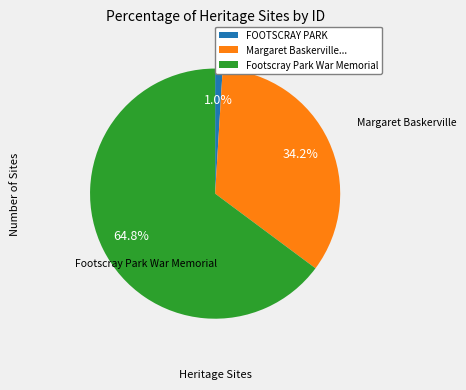

Is there any slice that represents more than half of the pie?

Yes